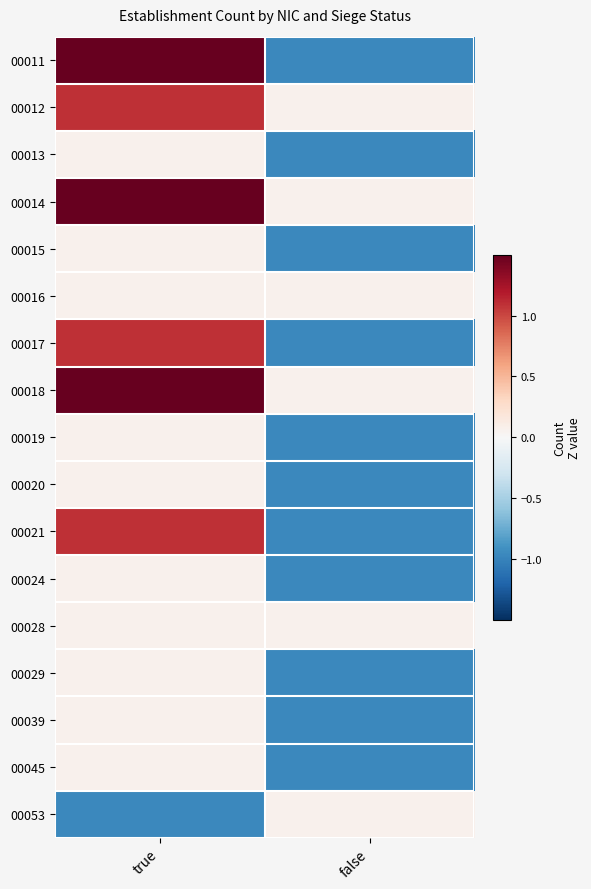

What is the difference between the highest and lowest values at true?

4.1